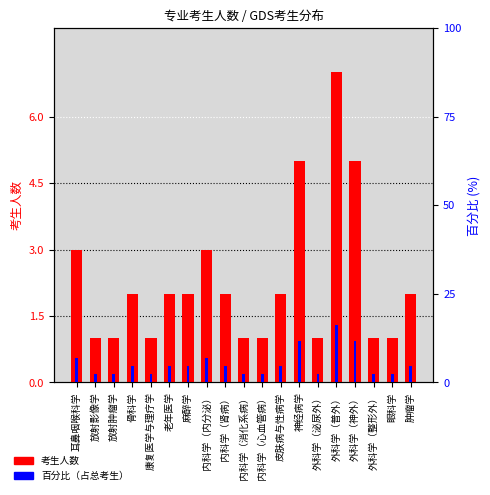

Rank the series by their maximum value, from highest to lowest.

百分比, 考生人数